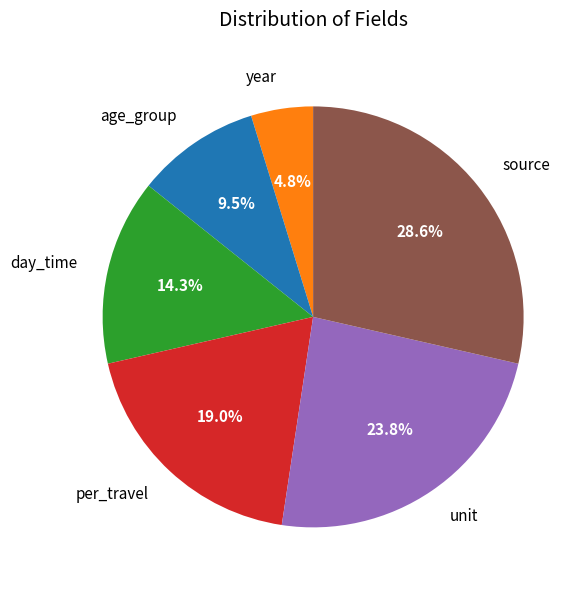

Between day_time and year, which is larger?

day_time